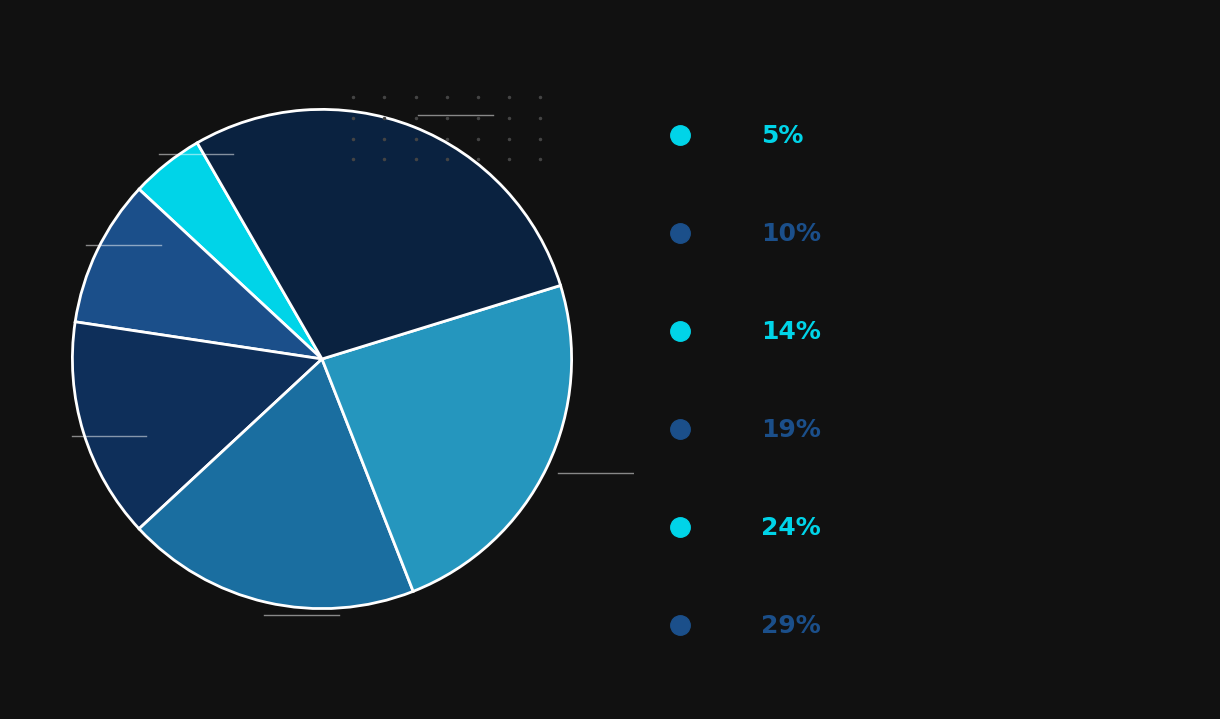

Count the number of slices in the pie.

6